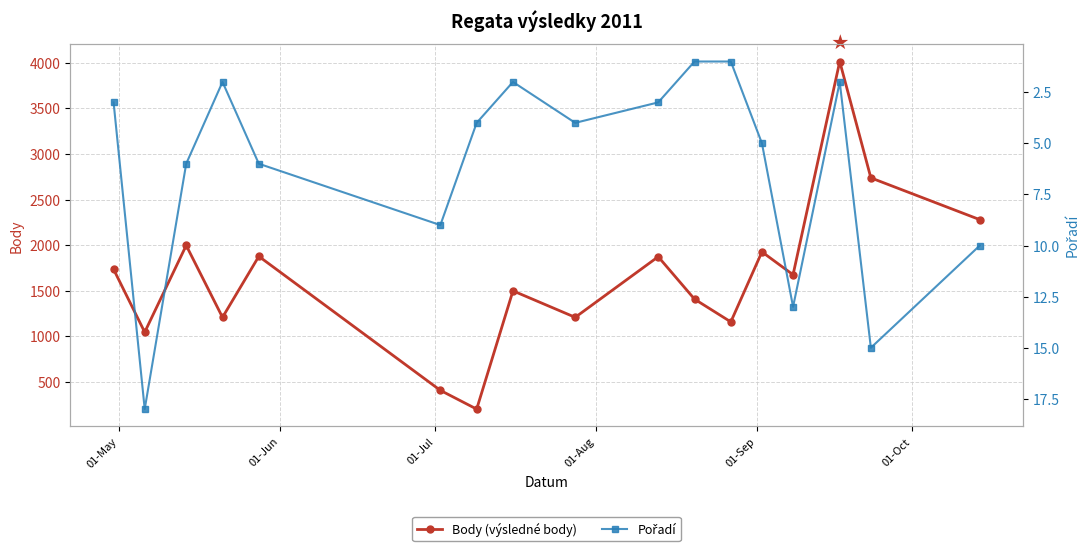

How many interior local peaks does the Body (výsledné body) series have?

6